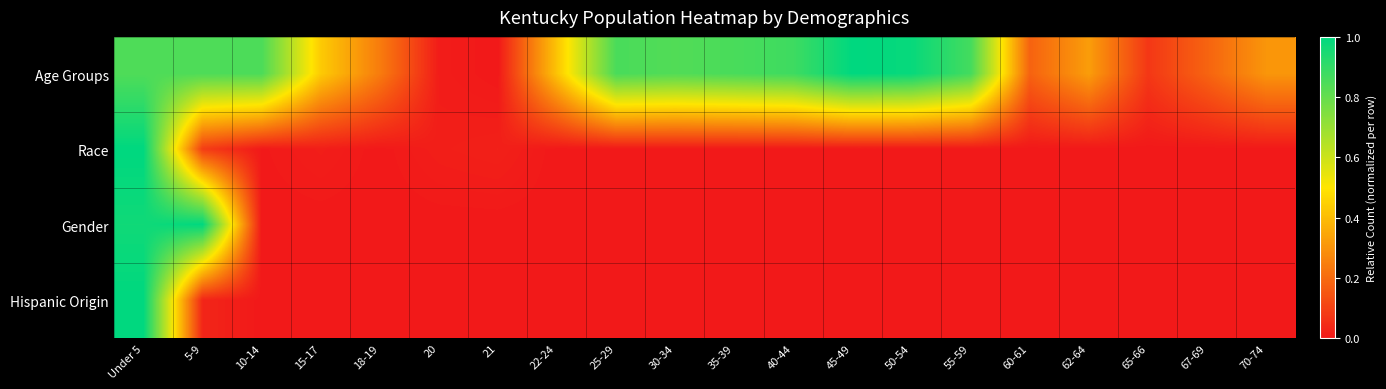

What is the spread (max minus min) of values at 45-49?

1.0